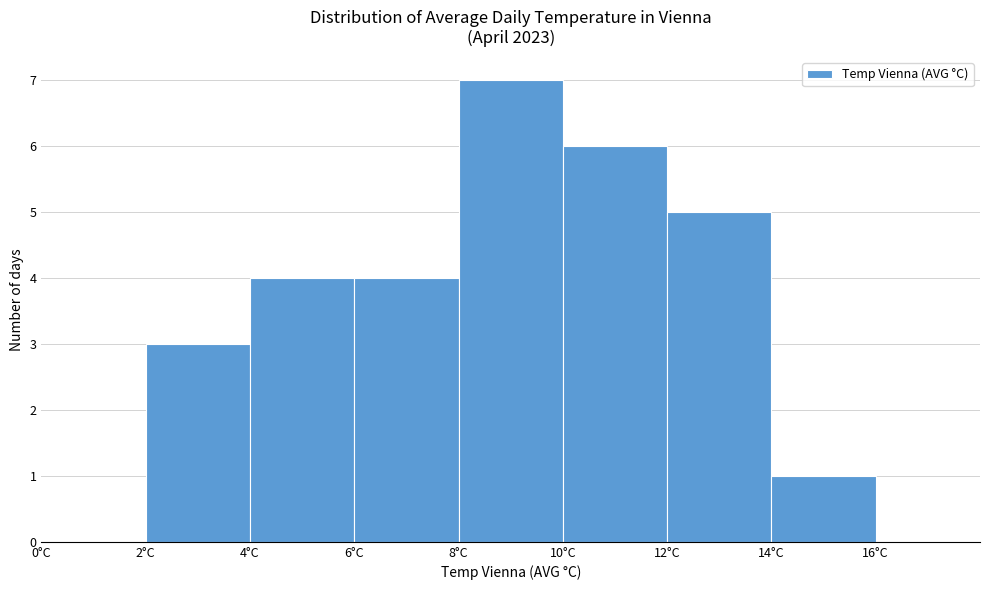

Reading left to right, list every bar in this chart as the range it spans on the x-axis followed by its height. The values are not printed on the chart, so give them approximately, as read against the axis.

0 to 2: 0
2 to 4: 3
4 to 6: 4
6 to 8: 4
8 to 10: 7
10 to 12: 6
12 to 14: 5
14 to 16: 1